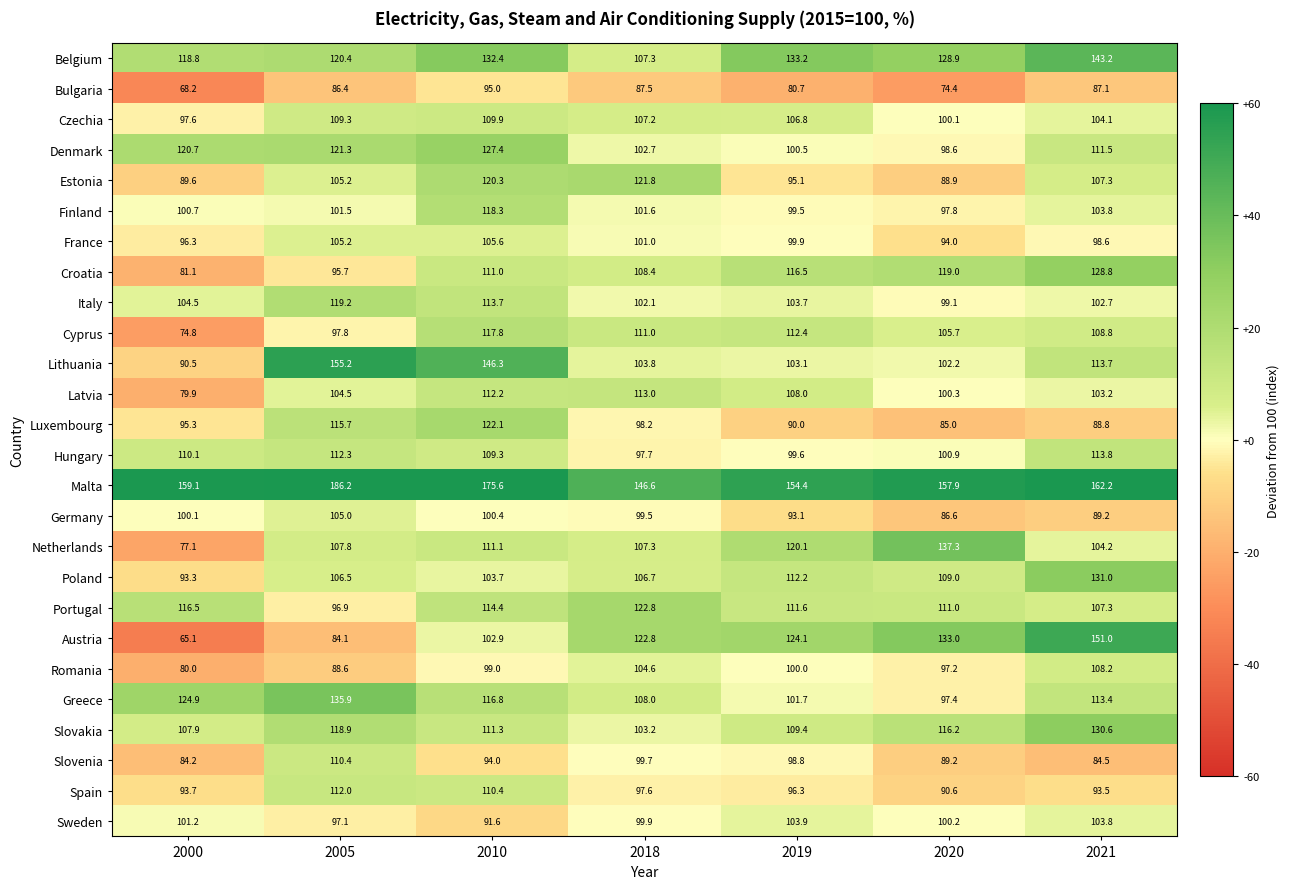

Is it true that Luxembourg equals 190.7 at 2010?

False